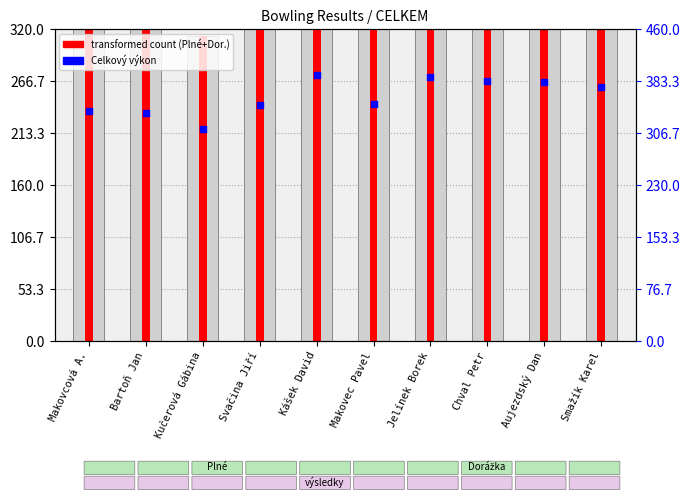

What is the change in value from Bartoň Jan to Jelínek Borek?

+52